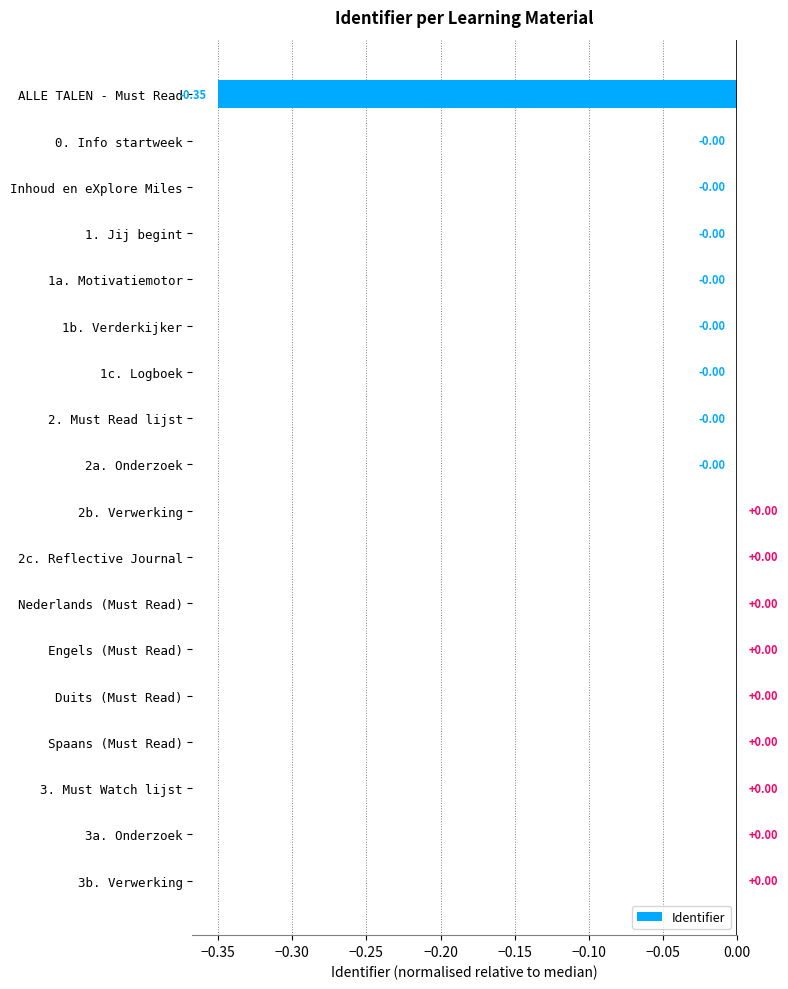

Between 0. Info startweek and ALLE TALEN - Must Read, which is larger?

0. Info startweek